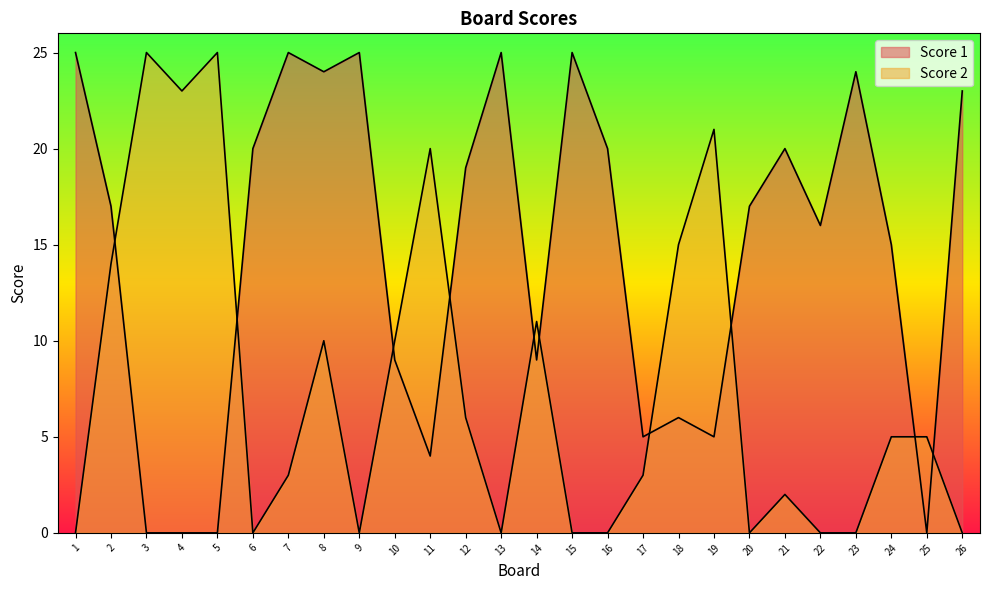

How many data points in Score 1 are less than 17?

12